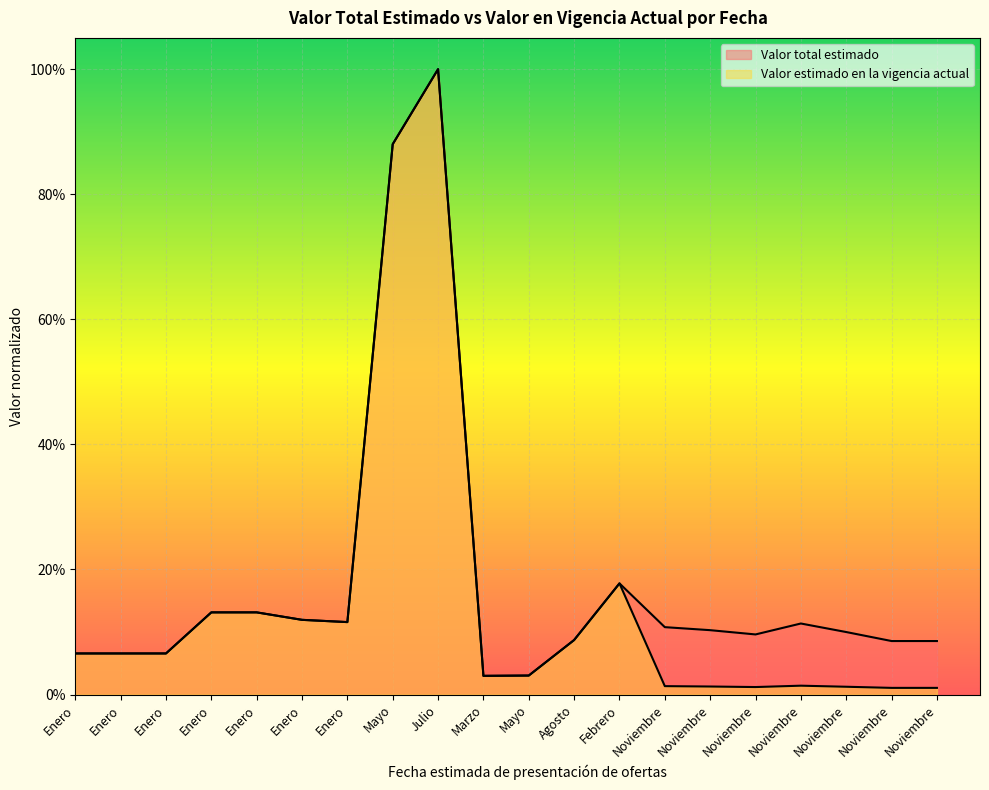

Which series changed the most between Marzo and Noviembre?

Valor total estimado